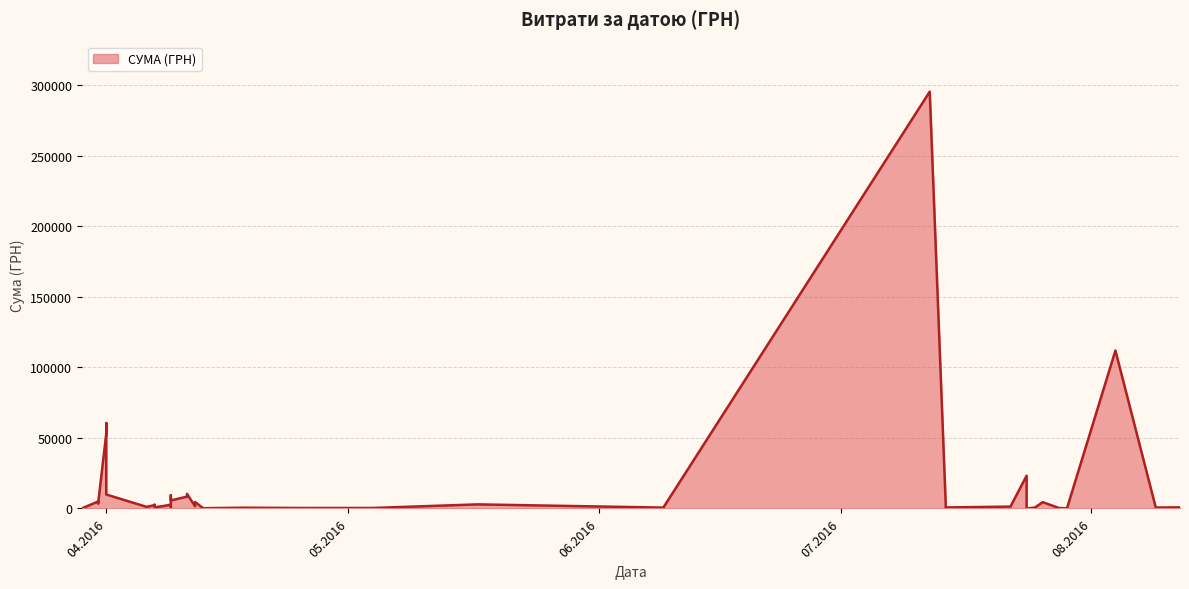

The chart shows a value of 146.0 at 29.07.2016. True or false?

False